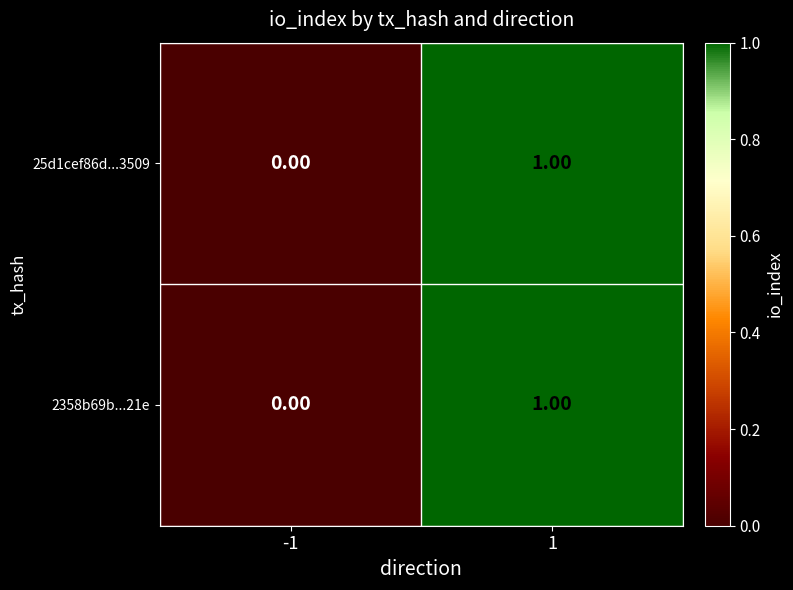

Is the value of 2358b69b...21e at -1 greater than the value of 25d1cef86d...3509 at 1?

No